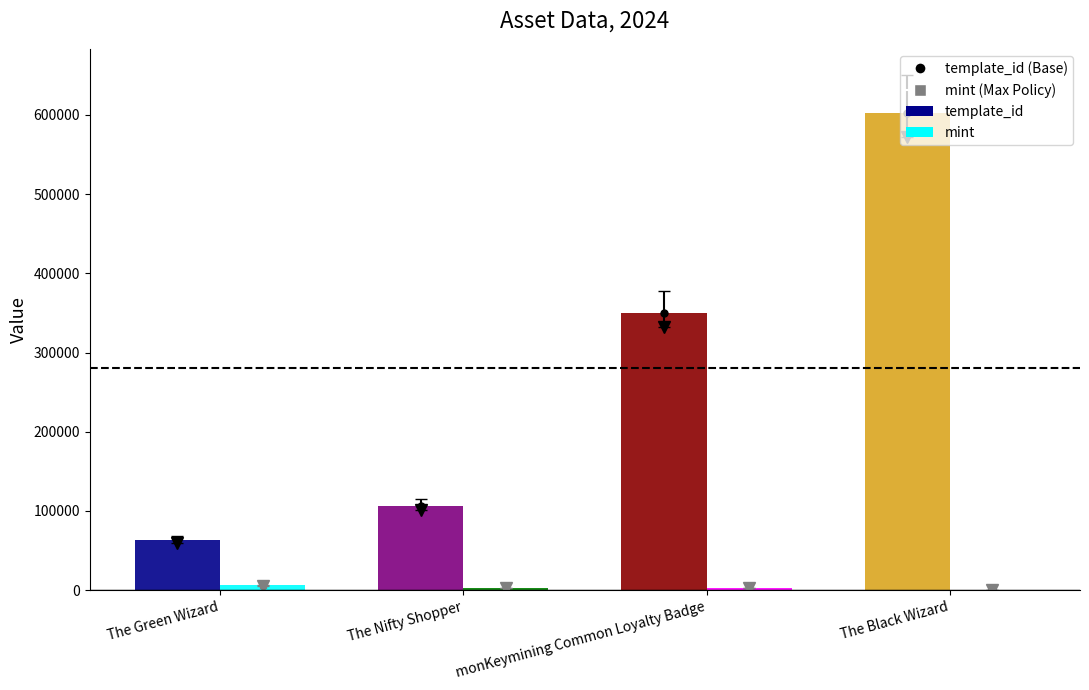

Which series has the largest total across all categories?

template_id